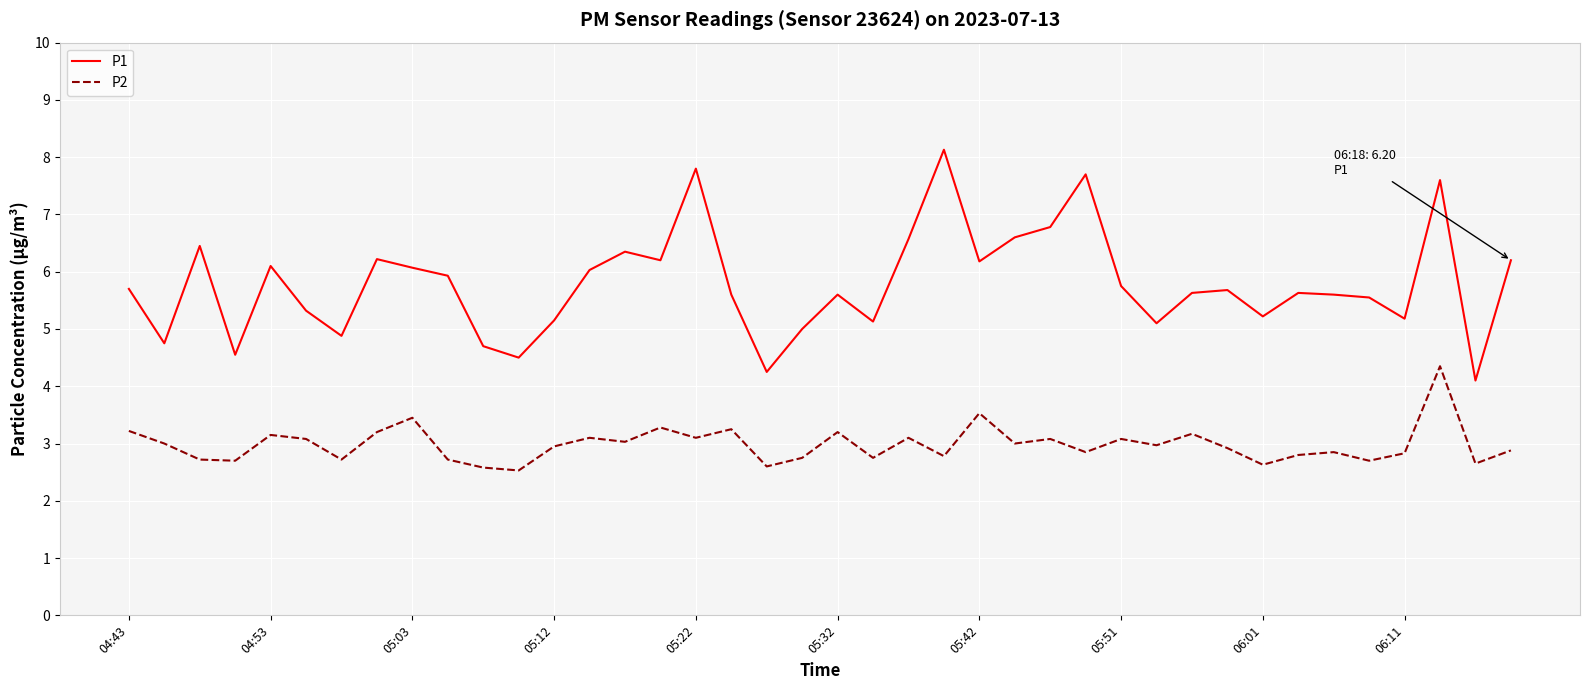

What is the difference between the maximum and minimum values in the P2 series?

1.8